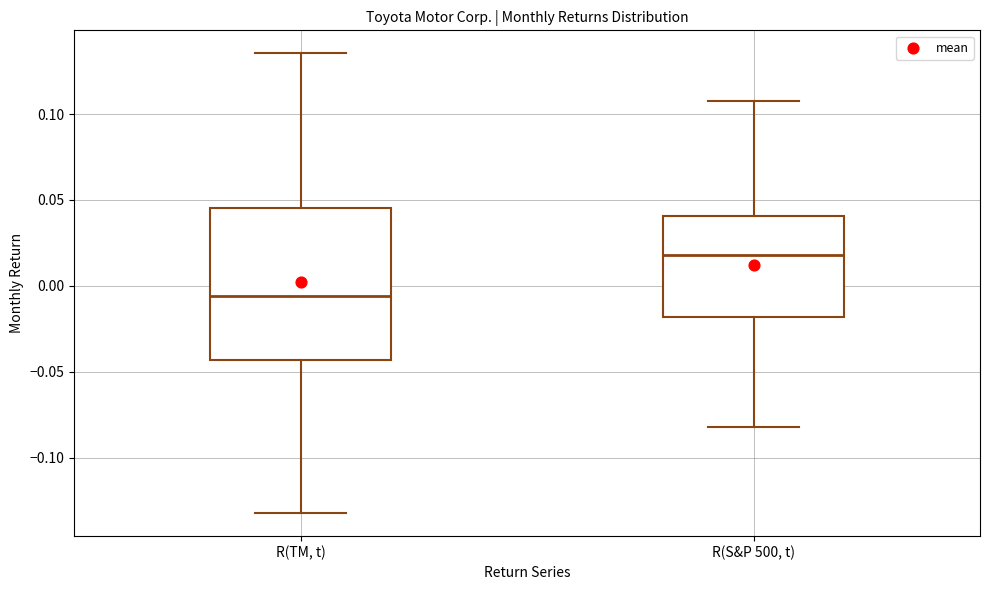

Where does the upper whisker of the box for R(TM, t) end on the y-axis? The values are not printed on the chart, so give them approximately, as read against the axis.

0.135